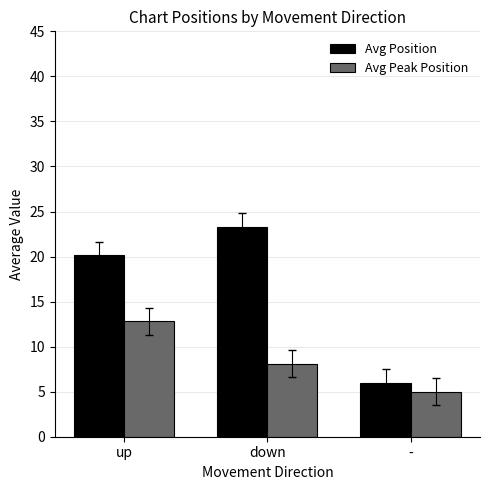

How many groups of bars are there?

3